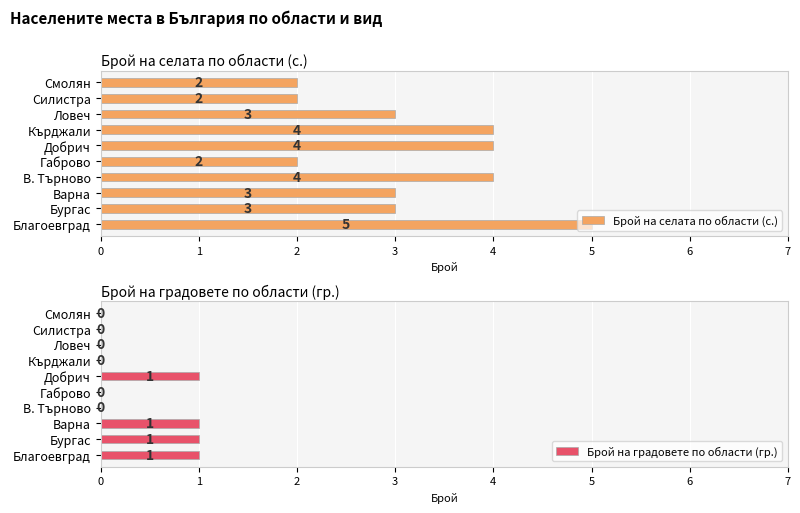

True or false: Брой на градовете по области (гр.) has a value of 1 at Добрич.

True